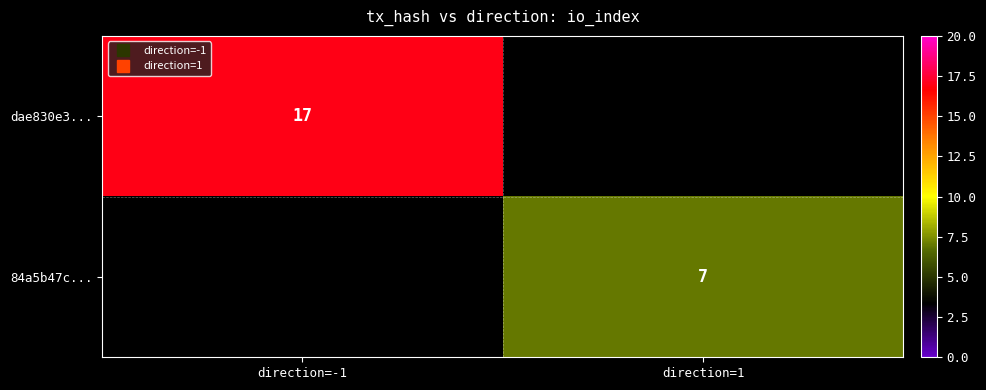

Read the dae830e3... value at direction=-1.

17.0